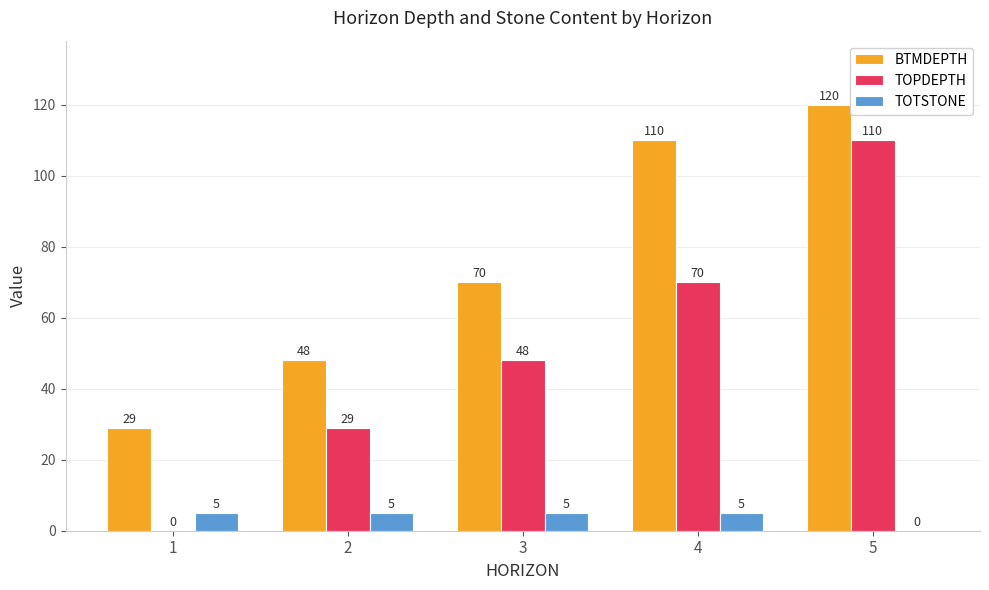

At which label is TOPDEPTH closest to 55?

3